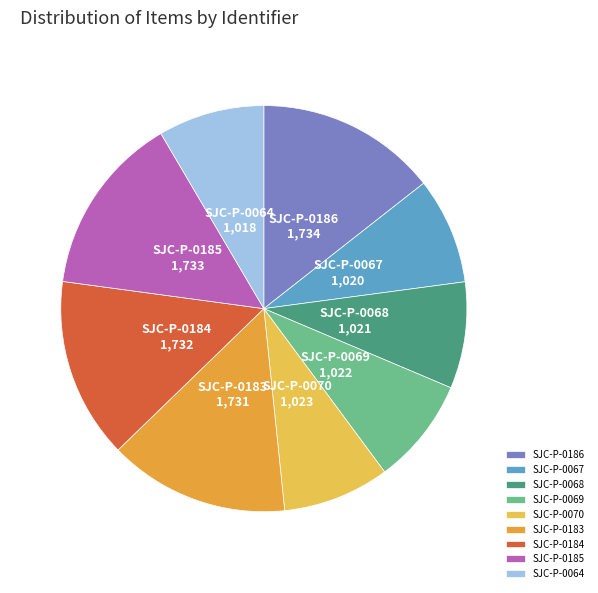

Does SJC-P-0184 account for over 50% of the chart?

No